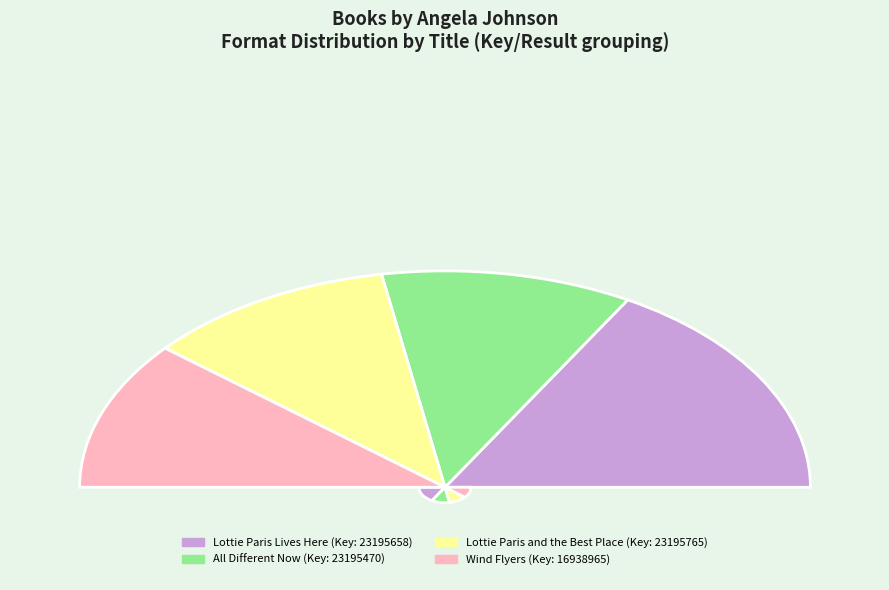

Does Lottie Paris and the Best Place account for over 50% of the chart?

No